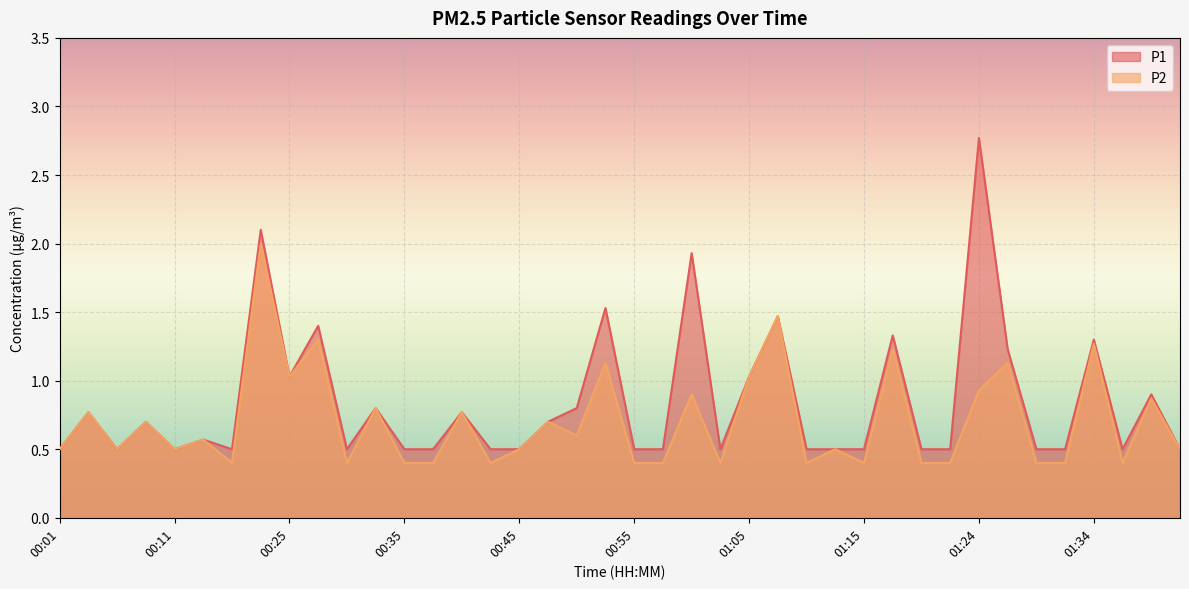

Which series changed the most between 01:00 and 01:22?

P1